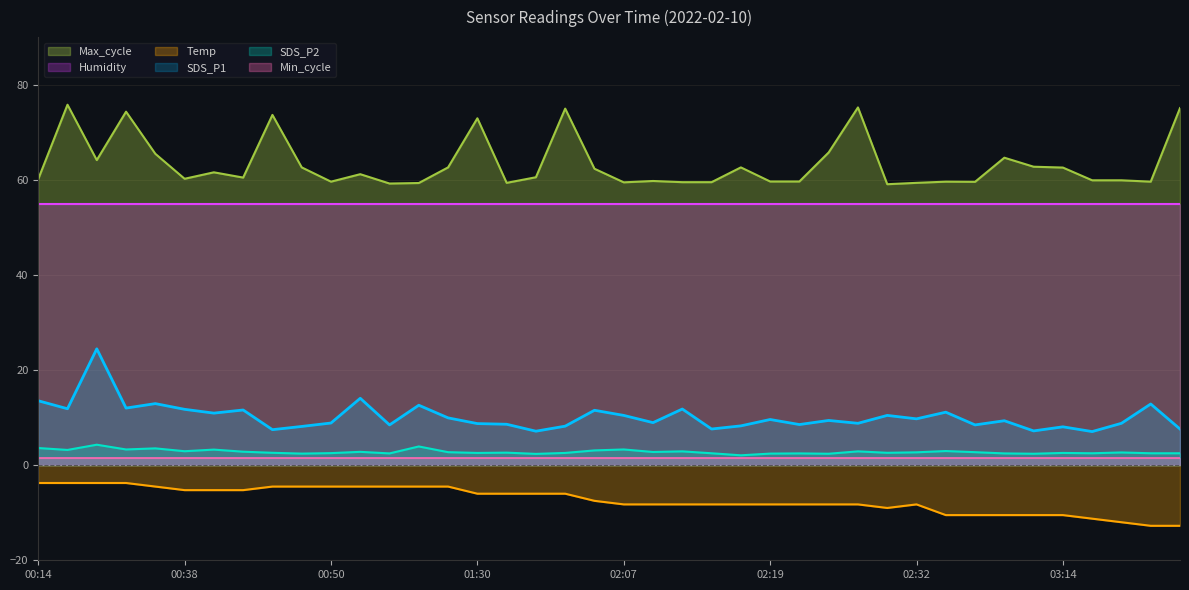

Which category has the lowest value across all series?

04:16